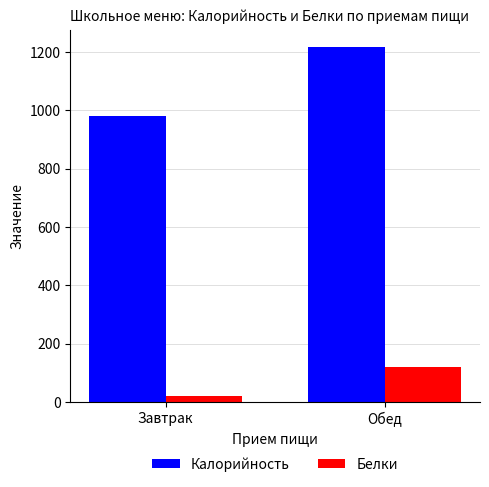

At how many categories does at least one series exceed 996?

1